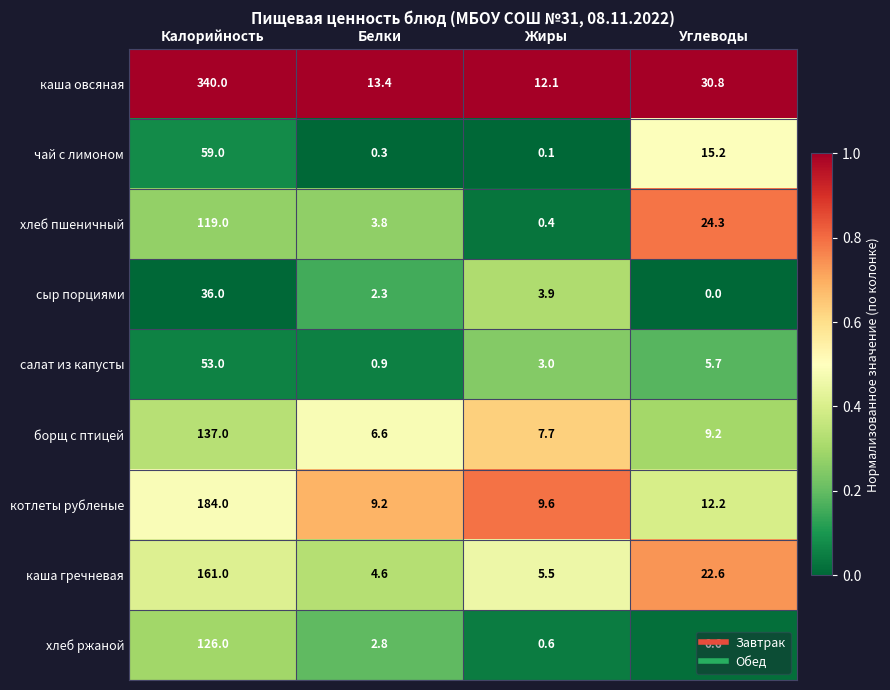

At which category is the sum across all series the highest?

Калорийность